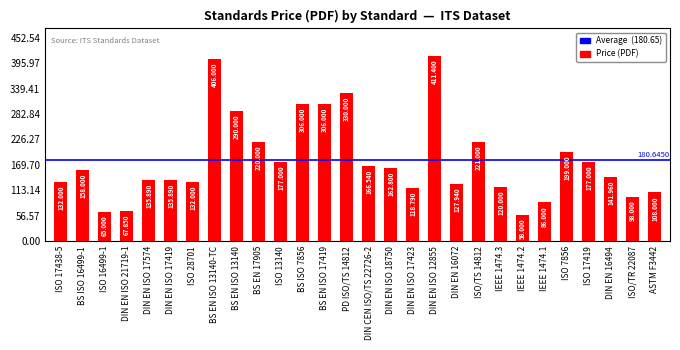

What is the ratio of the value at BS EN ISO 13140-TC to the value at DIN EN 16494?

2.9